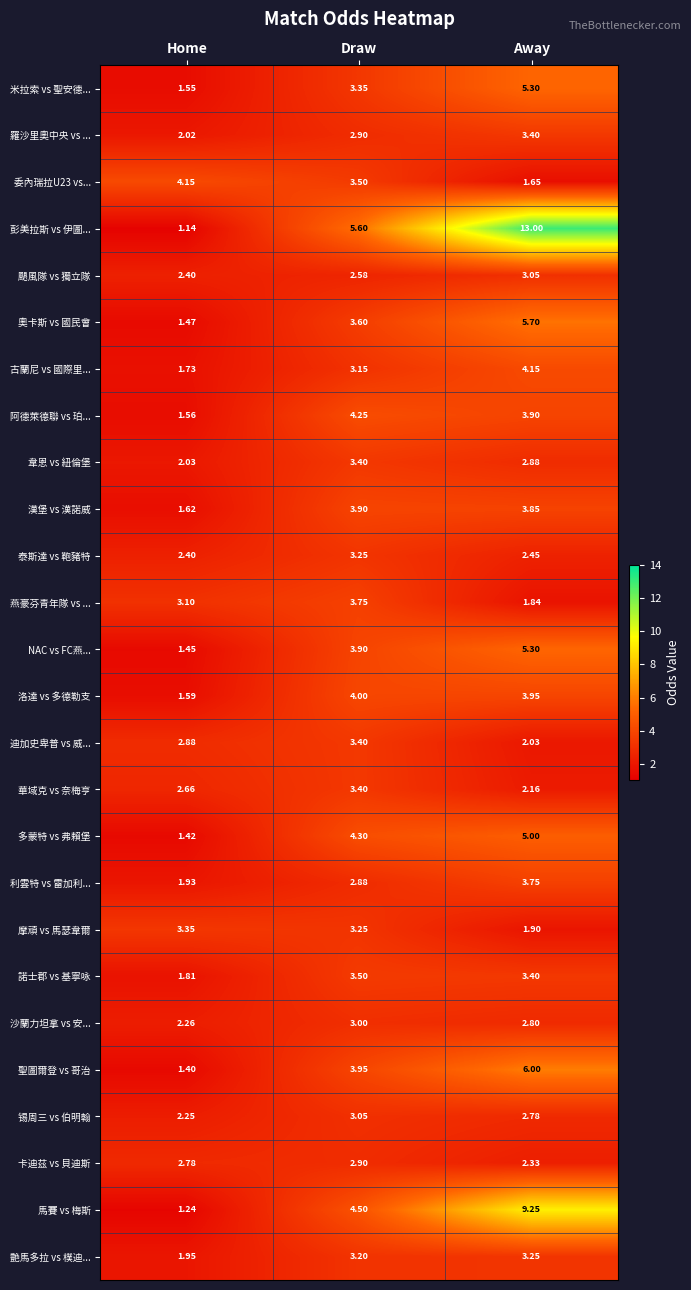

Which series changed the most between Home and Away?

彭美拉斯 vs 伊圖...